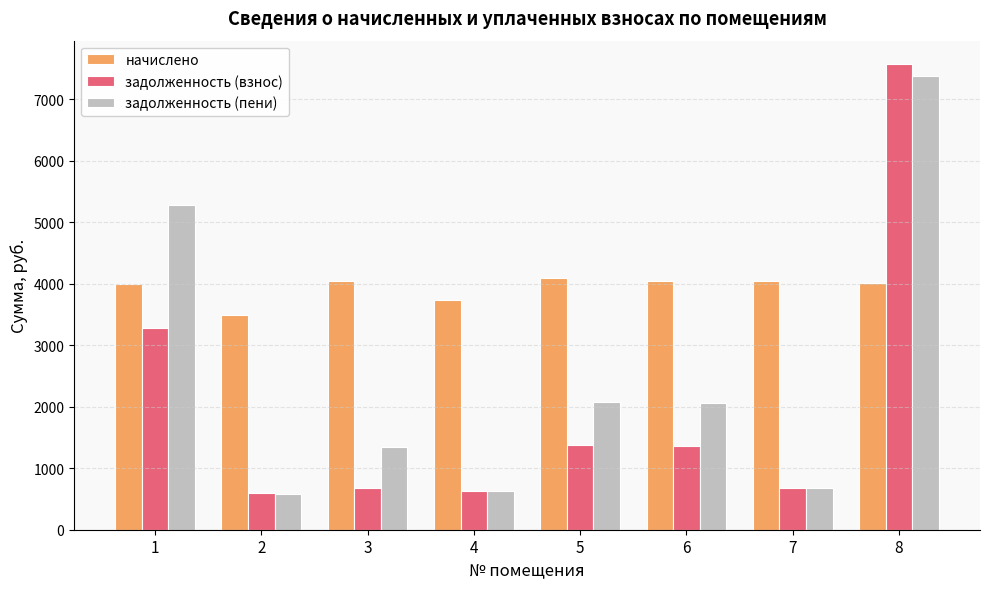

Where does the задолженность (пени) series first go above 2056?

1